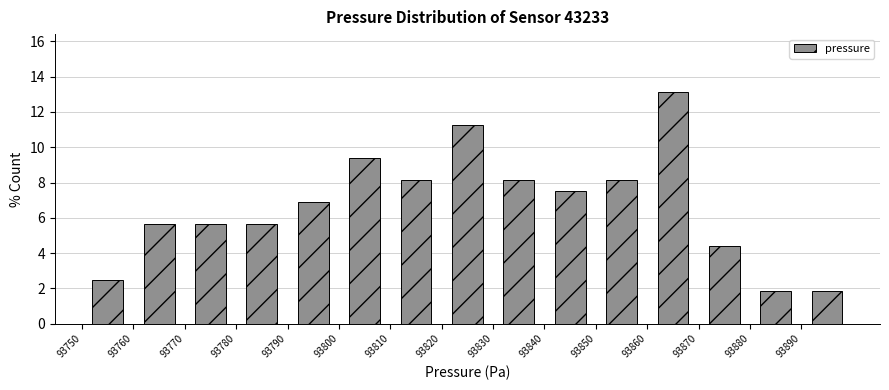

Reading left to right, list every bar in this chart as the range it spans on the x-axis followed by its height. The values are not printed on the chart, so give them approximately, as read against the axis.

93750 to 93760: 2.6
93760 to 93770: 5.6
93770 to 93780: 5.6
93780 to 93790: 5.6
93790 to 93800: 6.8
93800 to 93810: 9.4
93810 to 93820: 8.2
93820 to 93830: 11.2
93830 to 93840: 8.2
93840 to 93850: 7.6
93850 to 93860: 8.2
93860 to 93870: 13.2
93870 to 93880: 4.4
93880 to 93890: 1.8
93890 to 93900: 1.8